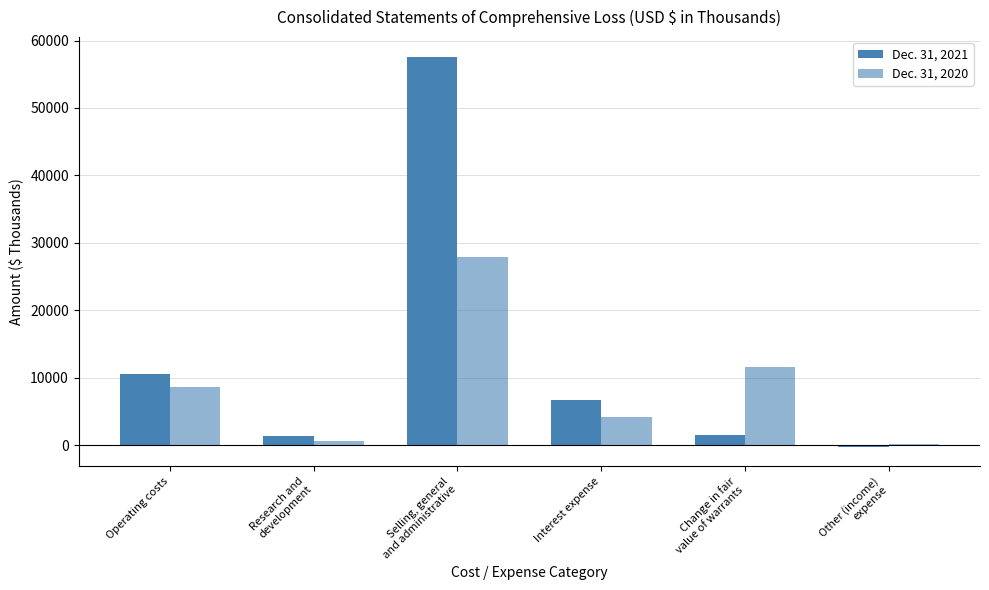

Reading left to right, what are all the values shown in this chart?

Dec. 31, 2021: 10554	1411	57615	6652	1476	-206
Dec. 31, 2020: 8603	648	27971	4106	11554	110